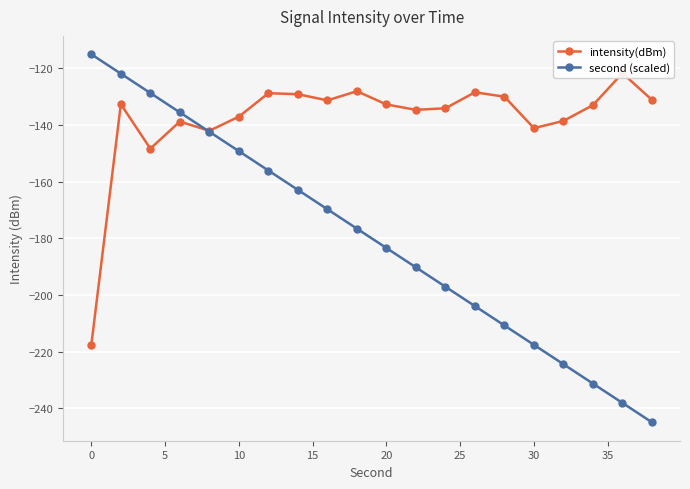

What is the maximum value for second (scaled)?

-115.0